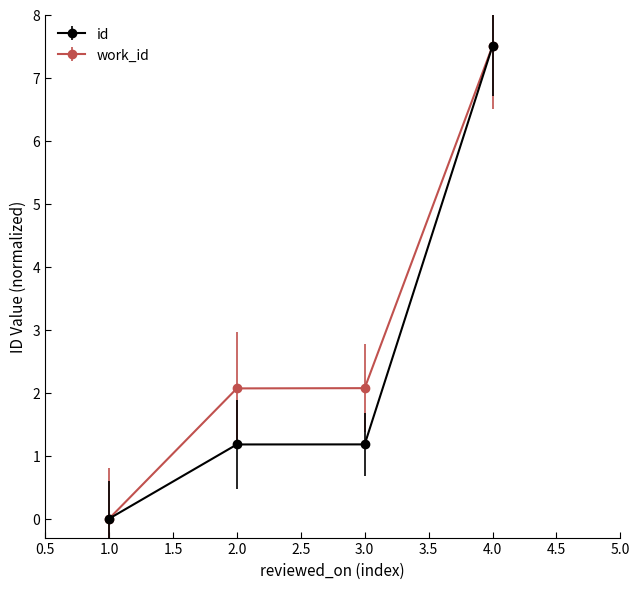

How many distinct data groups are displayed?

2